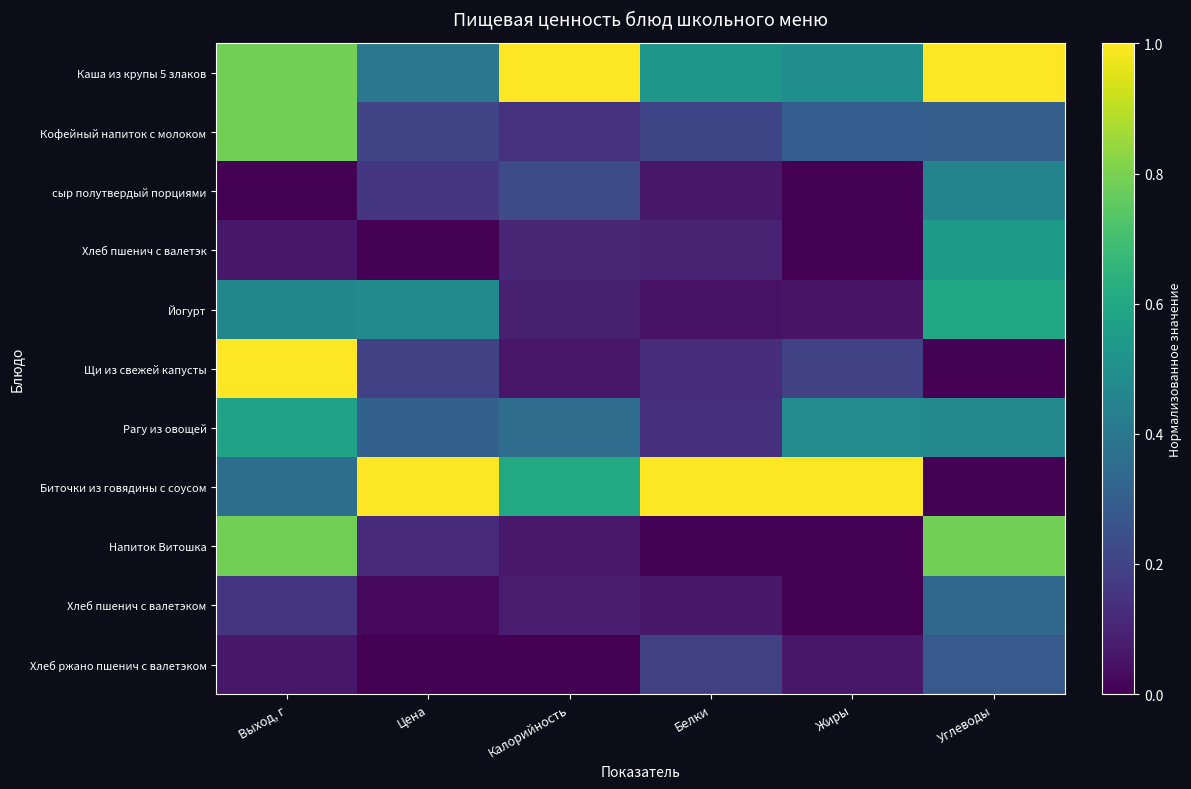

Count the number of data series in this chart.

11